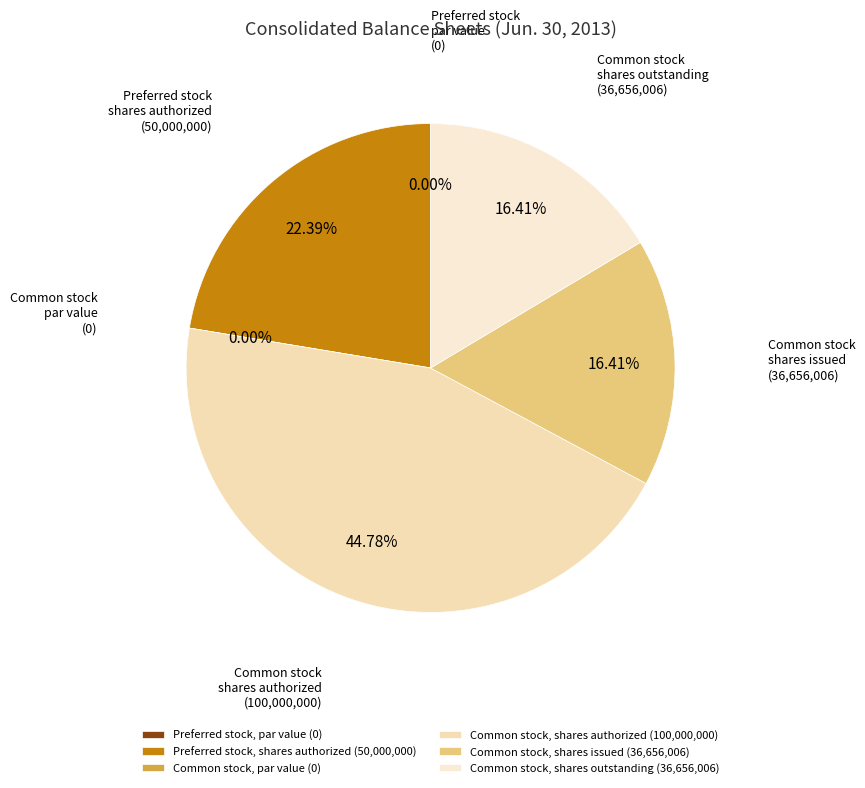

Is the sum of Preferred stock, shares authorized and Common stock, par value greater than half?

No